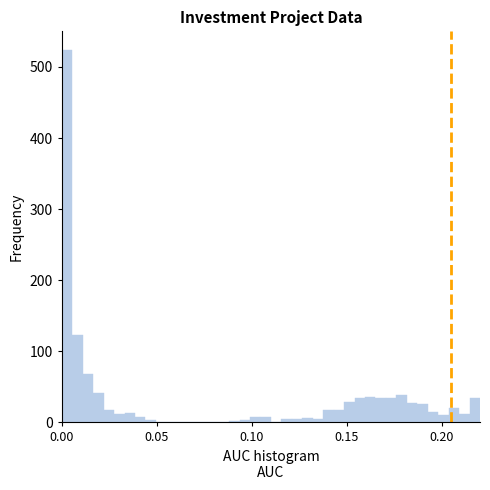

Read against the x-axis, roughly where is the centre of the tallest bar?

0.005